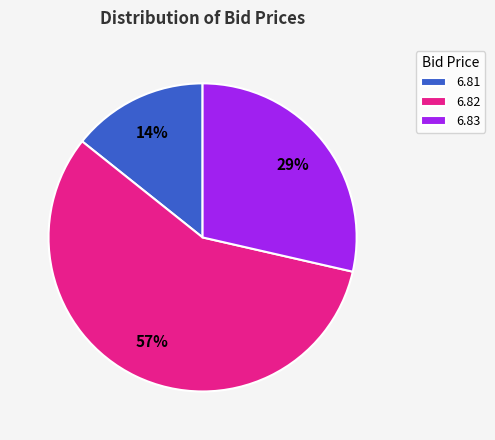

Is there a majority slice in this chart?

Yes